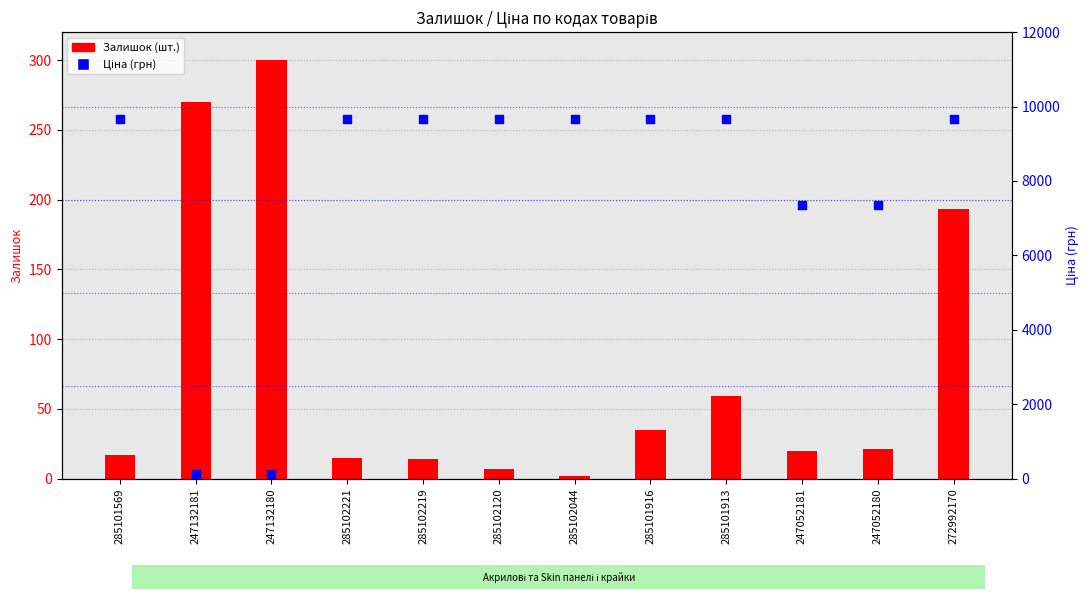

Which series reaches the minimum Y coordinate?

Залишок